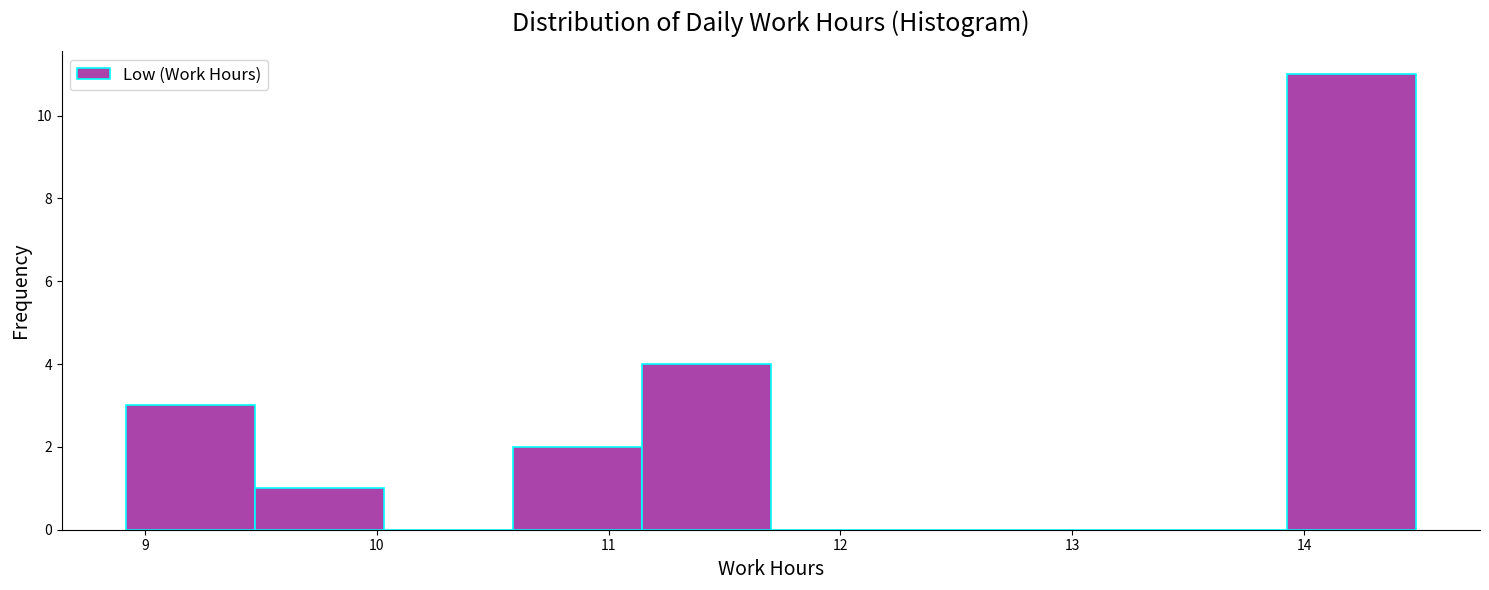

How tall is the bar that spans 11.1 to 11.7 on the x-axis? Neither the bar edges nor the heights are printed on the chart, so give them approximately, as read against the axes.

4